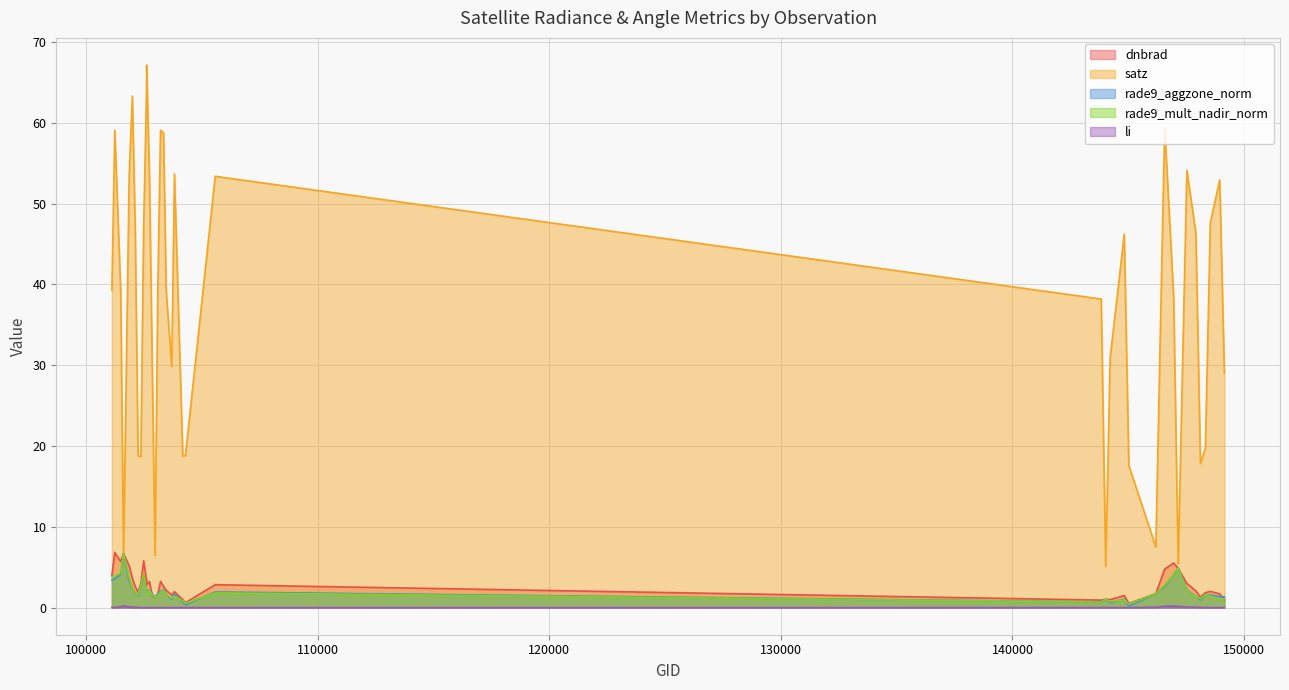

What is the spread (max minus min) of values at 104163?

18.8